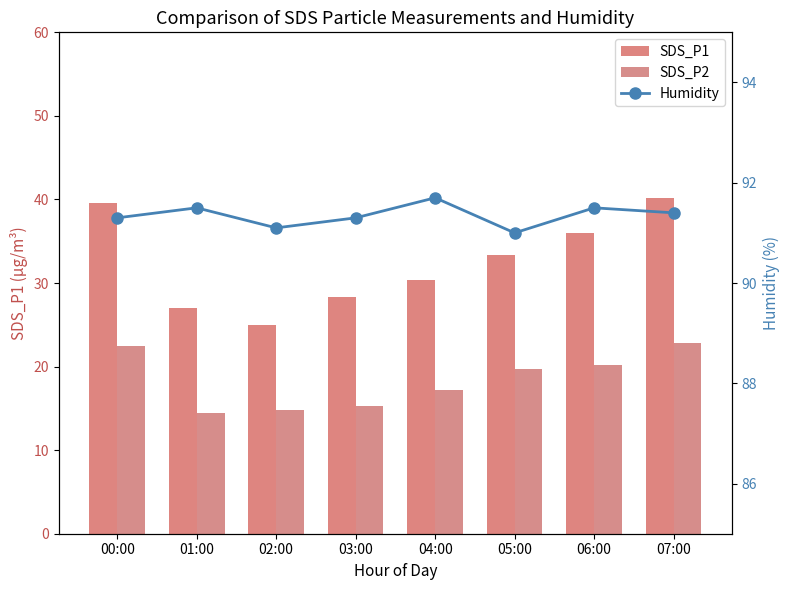

The value of Humidity at 01:00 is 53.5. True or false?

False